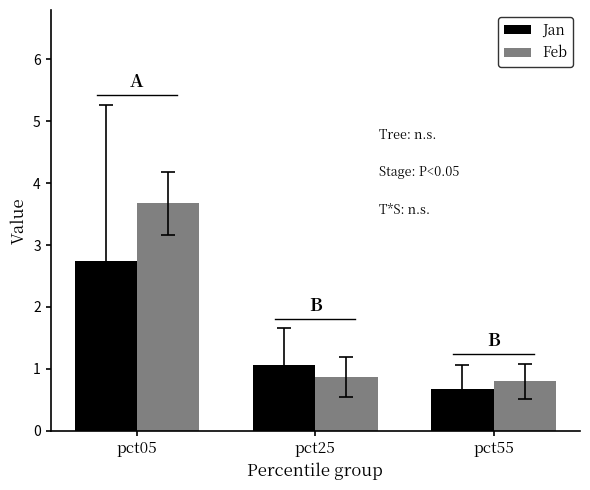

Reading right to left, extract all data points from this chart.

Jan: pct55=0.7	pct25=1.1	pct05=2.7
Feb: pct55=0.8	pct25=0.9	pct05=3.7